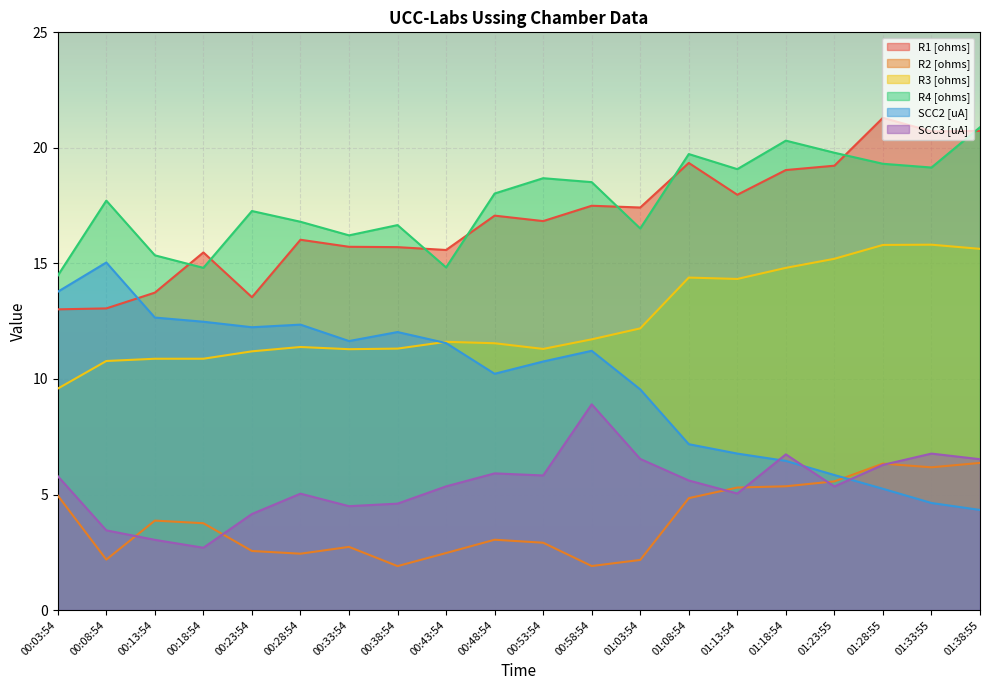

What is the label of the 5th point from the left?

00:23:54